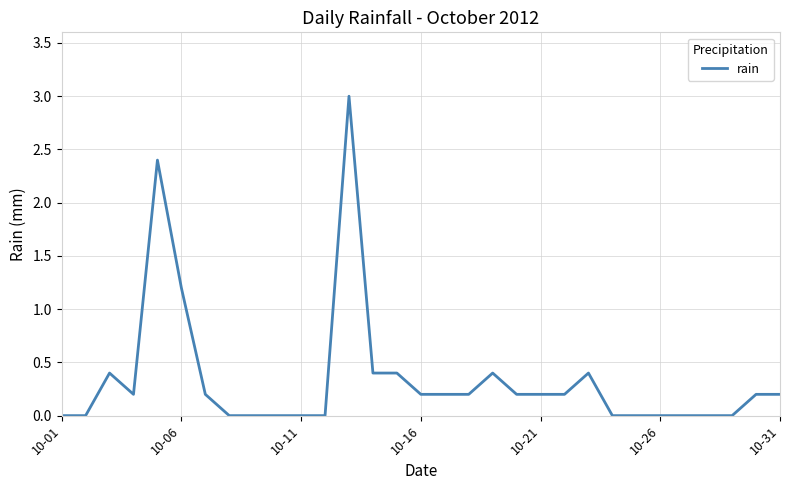

What is the maximum value shown in the chart?

3.0